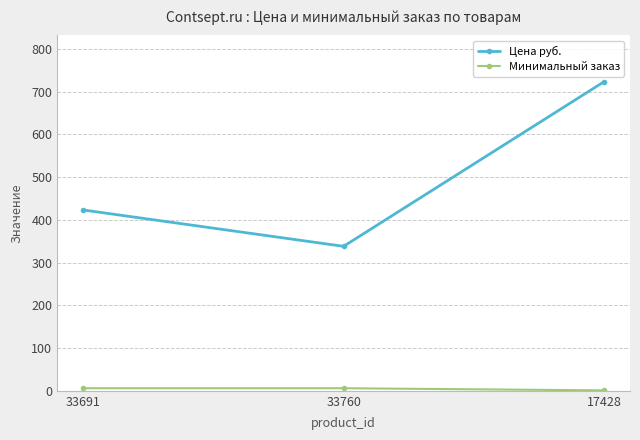

Which category has the highest value across all series?

17428